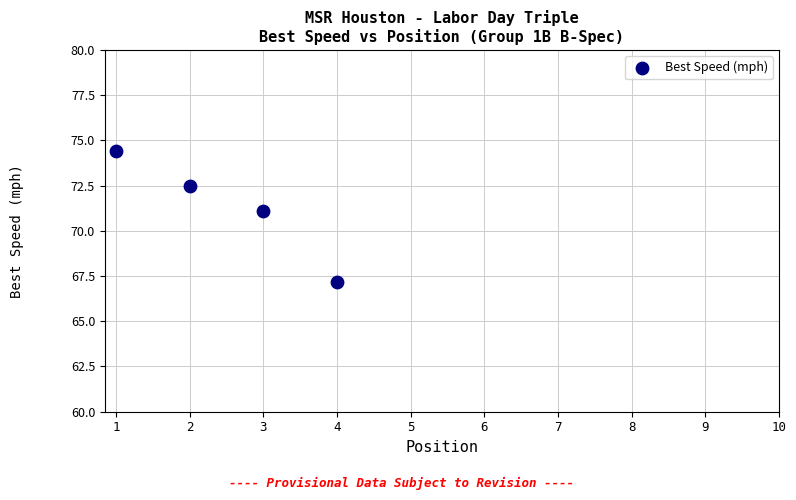

What is the range of Y values (max minus min)?

7.2